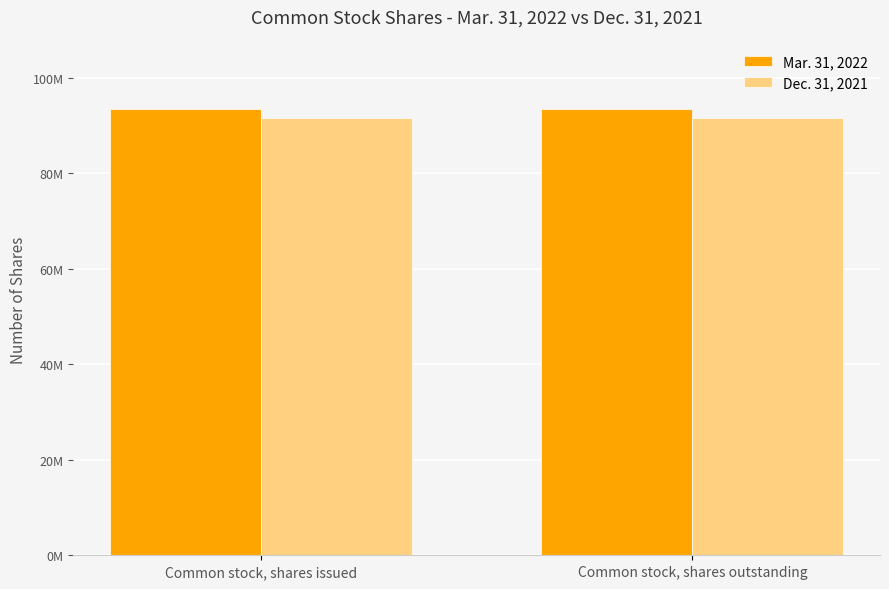

List the series in order of their overall mean, lowest first.

Dec. 31, 2021, Mar. 31, 2022